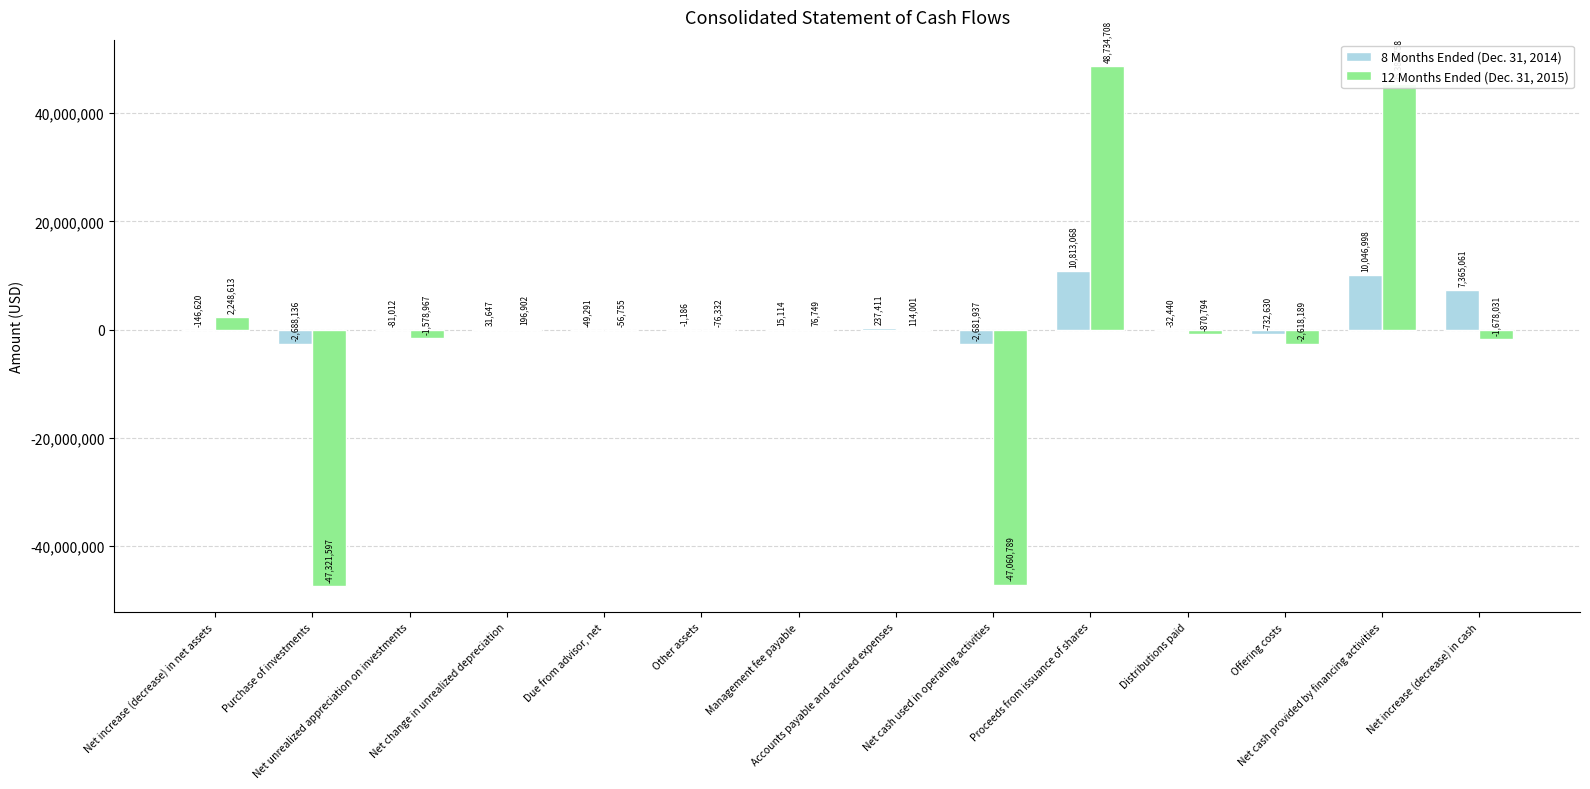

How many positive values does the 12 Months Ended (Dec. 31, 2015) series have?

6